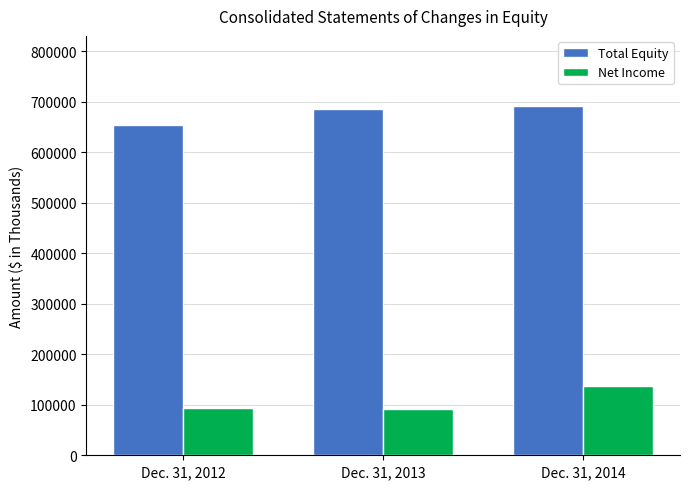

What is the sum of the Net Income values at Dec. 31, 2013 and Dec. 31, 2012?

184625